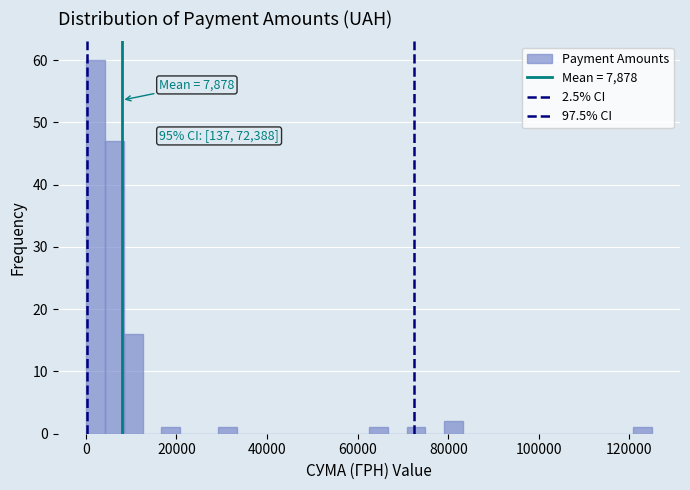

Around what value on the x-axis is the tallest bar? Give the approximate position of its centre, as read against the axis.

2000